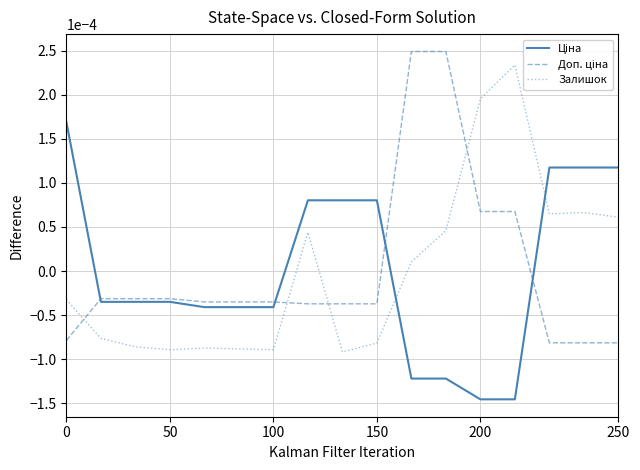

The value of Доп. ціна at 11 is 0.0. True or false?

True